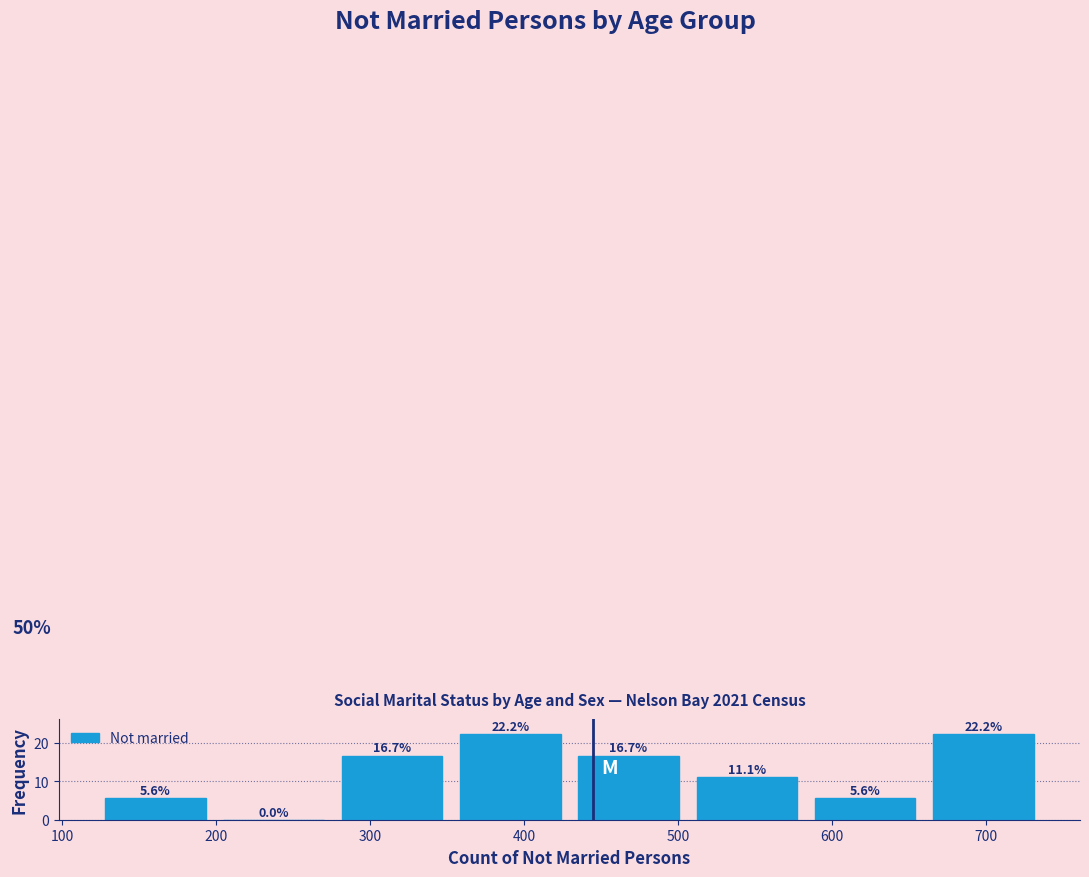

Reading left to right, list every bar in this chart as the range it spans on the x-axis followed by its height. The bar edges are not printed on the chart, so give them approximately, as read against the axis.

120 to 200: 5.6
200 to 280: 0.0
280 to 350: 16.7
350 to 430: 22.2
430 to 510: 16.7
510 to 580: 11.1
580 to 660: 5.6
660 to 740: 22.2